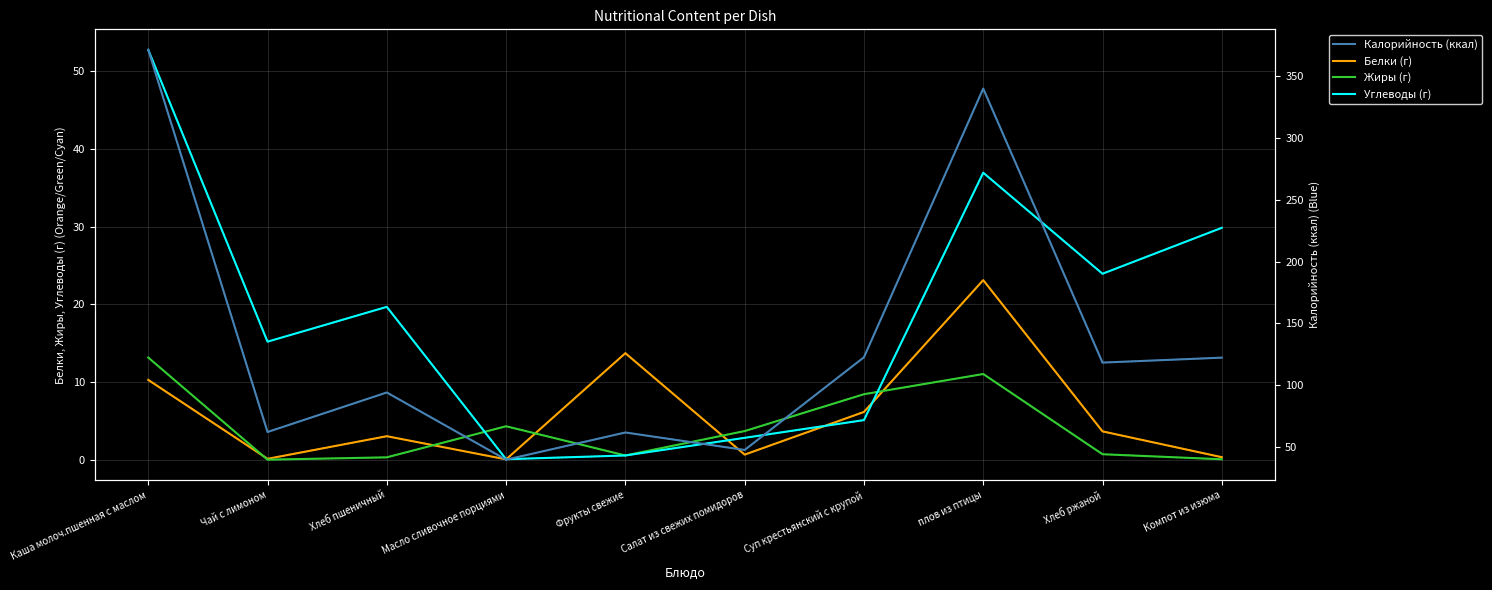

Reading left to right, transcribe all the data shown in this chart.

Белки: 10.3	0.1	3.0	0.1	13.7	0.7	6.2	23.1	3.7	0.3
Жиры: 13.2	0.0	0.3	4.3	0.6	3.7	8.4	11.0	0.7	0.1
Углеводы: 52.8	15.2	19.7	0.1	0.6	2.8	5.1	36.9	23.9	29.9
Калорийность: 371.4	62.0	94.0	39.6	61.6	47.5	122.5	340.1	118.2	122.2